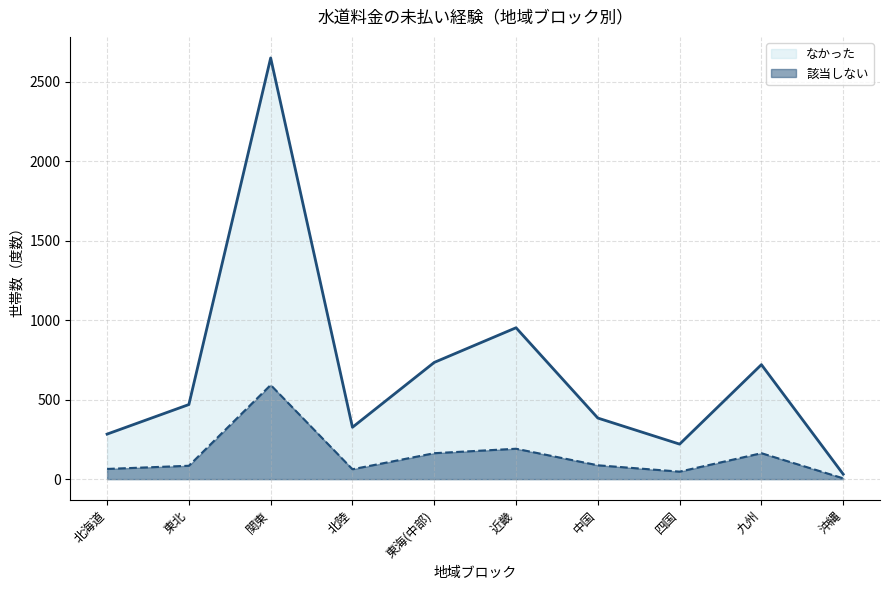

List the series in order of their overall mean, highest first.

なかった, 該当しない